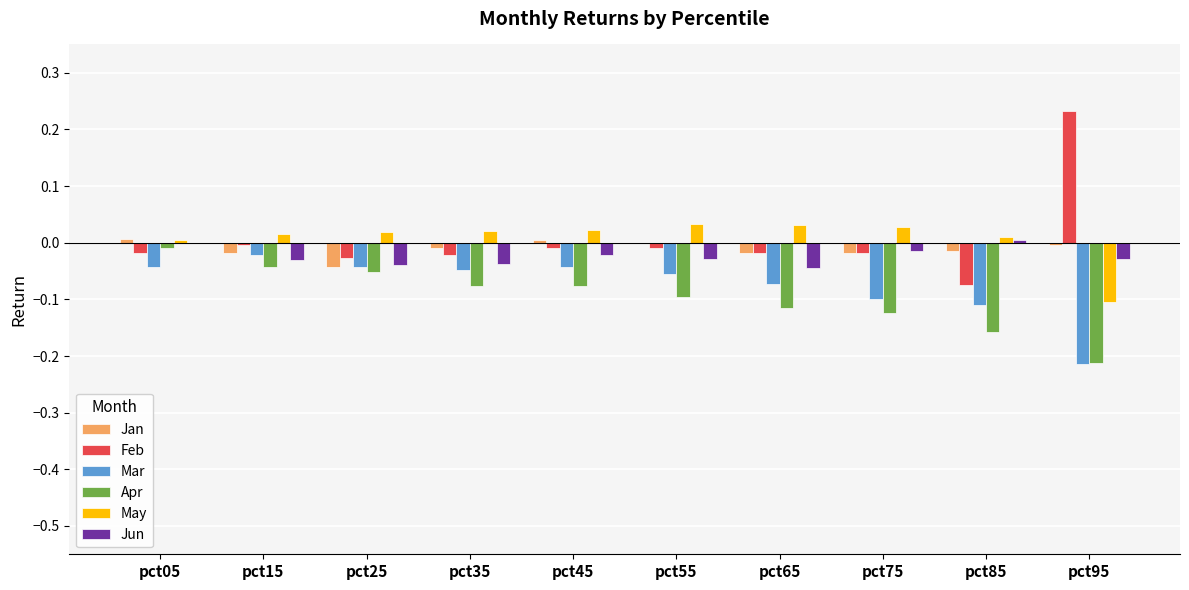

Are the bars horizontal?

No